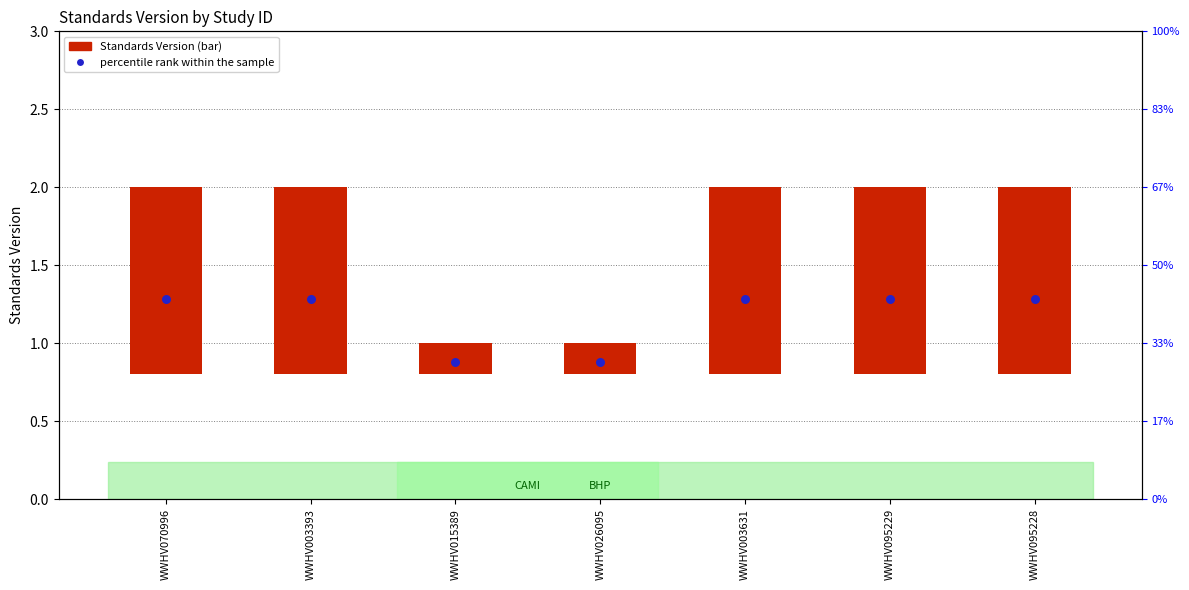

Which series has the largest total across all categories?

percentile rank within the sample